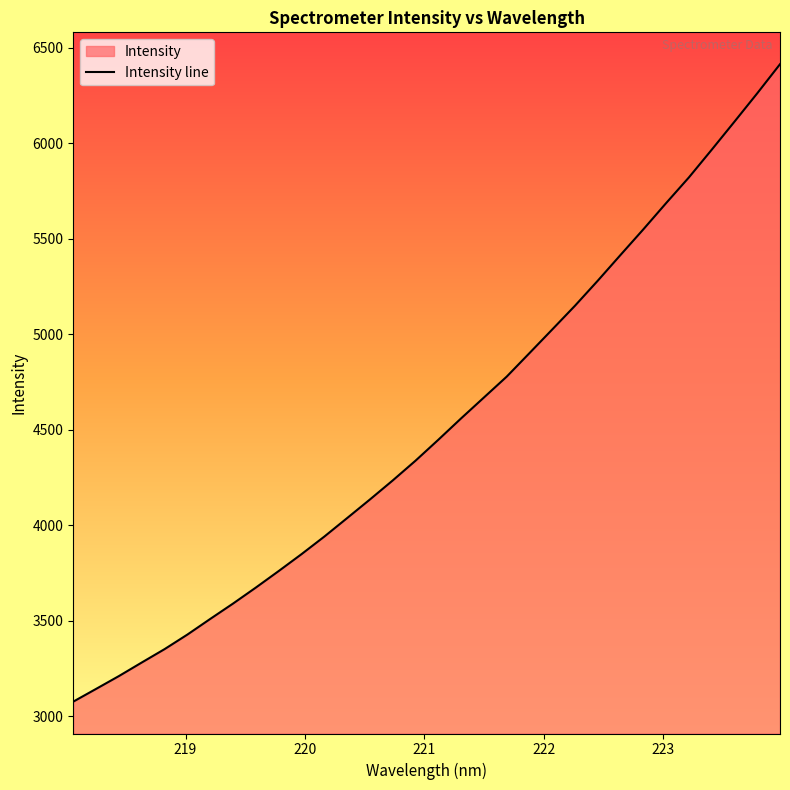

Does the chart display data point markers on the line(s)?

No